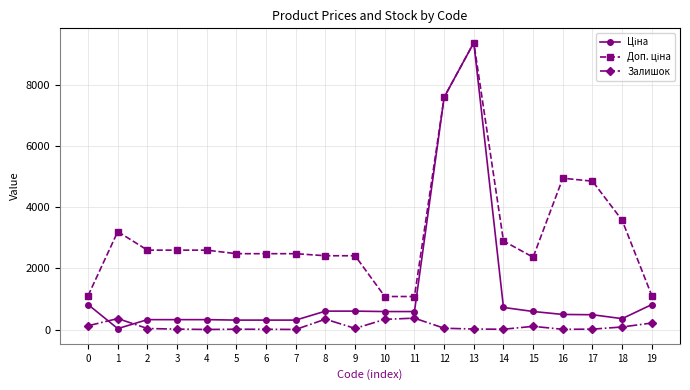

At which category is the sum across all series the highest?

13